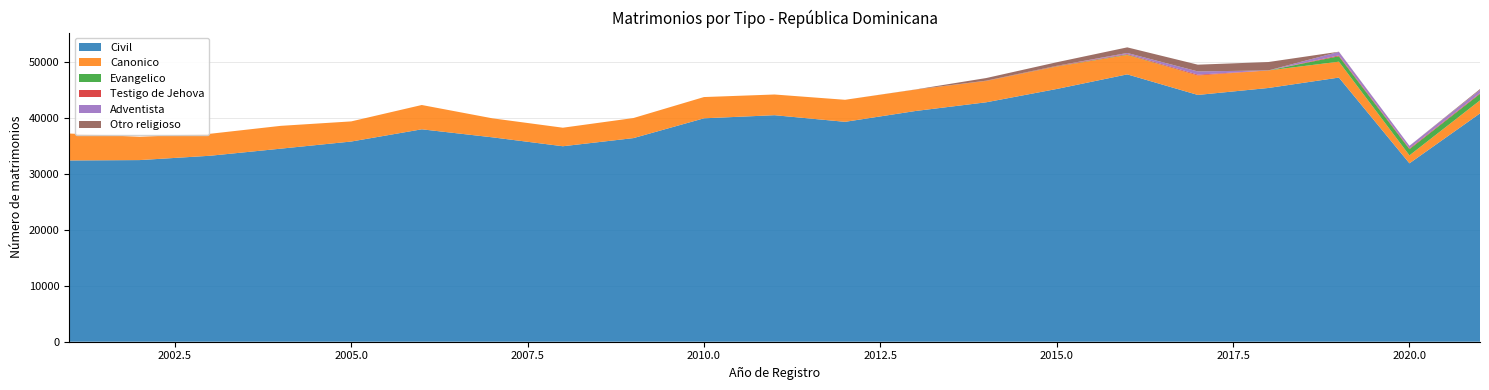

Reading right to left, transcribe all the data shown in this chart.

Civil: 20=40873	19=31934	18=47285	17=45422	16=44176	15=47858	14=45243	13=42860	12=41304	11=39363	10=40550	9=39993	8=36449	7=34992	6=36590	5=38024	4=35836	3=34558	2=33291	1=32514	0=32450
Canonico: 20=2332	19=1422	18=2845	17=3138	16=3478	15=3465	14=4021	13=3814	12=3837	11=3944	10=3704	9=3805	8=3591	7=3318	6=3403	5=4351	4=3603	3=4084	2=3934	1=4171	0=4820
Evangelico: 20=1165	19=1107	18=972	17=3	16=3	15=81	14=41	13=14	12=0	11=0	10=0	9=0	8=0	7=0	6=0	5=0	4=0	3=0	2=0	1=0	0=0
Testigo de Jehova: 20=129	19=137	18=151	17=0	16=150	15=103	14=84	13=43	12=0	11=0	10=0	9=0	8=0	7=0	6=0	5=0	4=0	3=0	2=0	1=0	0=0
Adventista: 20=575	19=470	18=639	17=2	16=578	15=181	14=0	13=0	12=0	11=0	10=0	9=0	8=0	7=0	6=0	5=0	4=0	3=0	2=0	1=0	0=0
Otro religioso: 20=154	19=0	18=23	17=1502	16=1209	15=1004	14=637	13=467	12=22	11=0	10=0	9=0	8=0	7=0	6=0	5=0	4=0	3=0	2=0	1=0	0=0